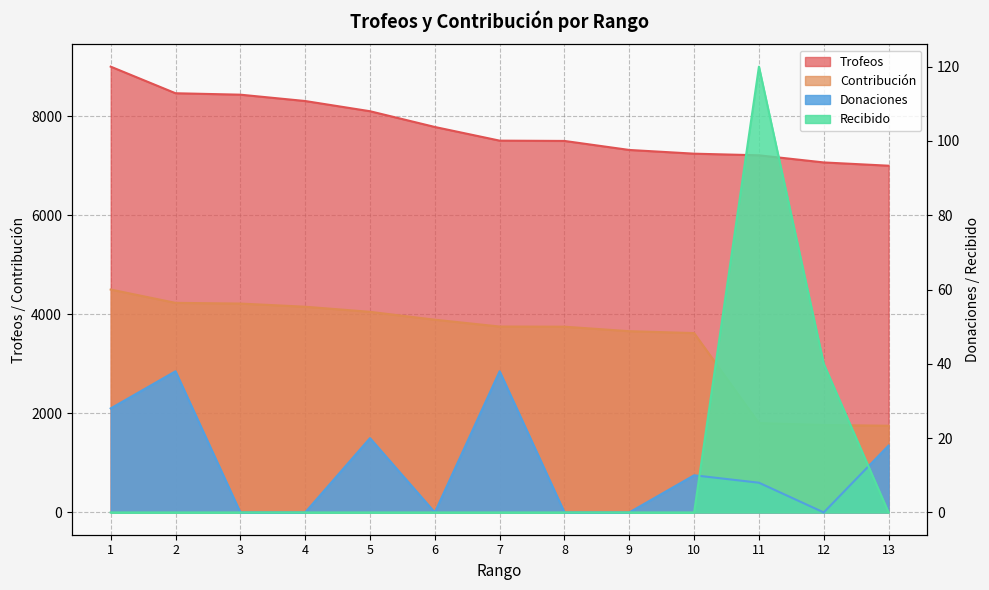

Rank the series by their maximum value, from highest to lowest.

Trofeos, Contribución, Recibido, Donaciones